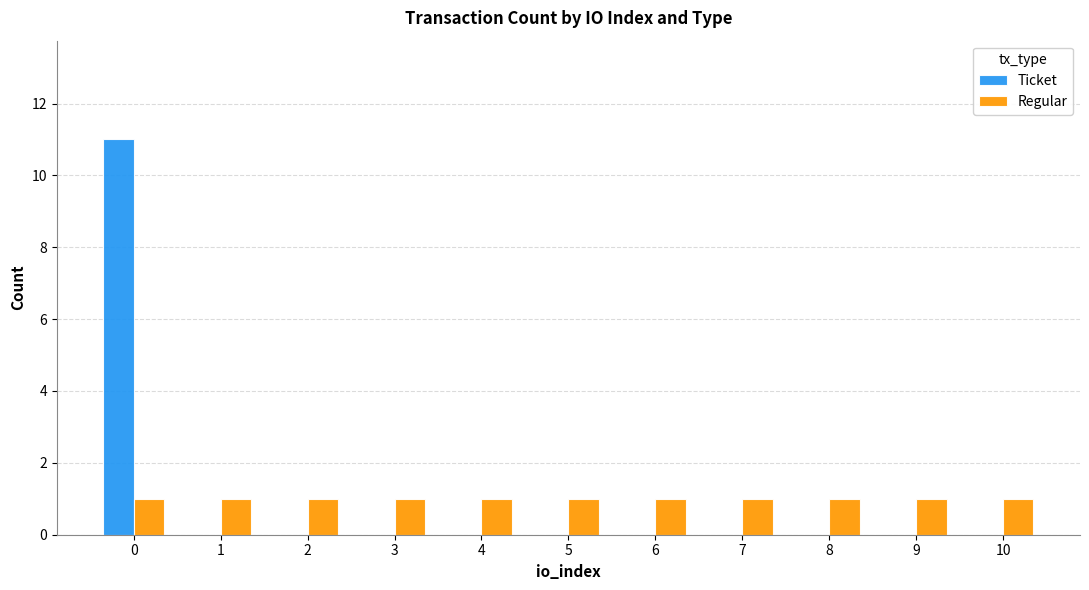

What is the greatest value displayed?

11